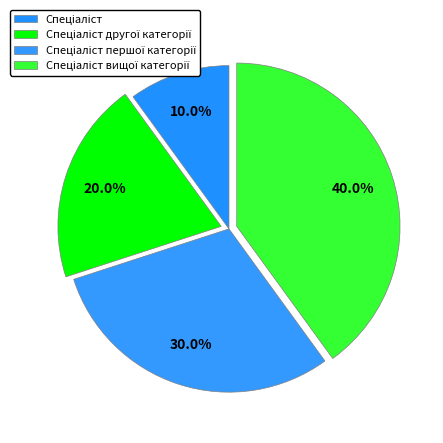

What percentage is NOT represented by Спеціаліст першої категорії?

70.0%